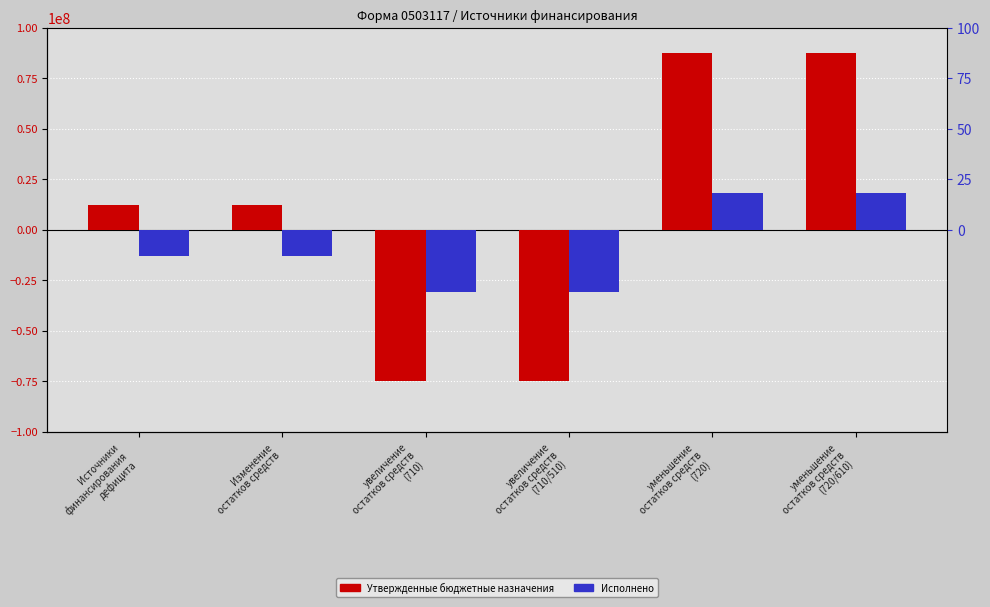

Rank the categories by Утвержденные бюджетные назначения value from highest to lowest.

уменьшение
остатков средств
(720), уменьшение
остатков средств
(720/610), Источники
финансирования
дефицита, Изменение
остатков средств, увеличение
остатков средств
(710), увеличение
остатков средств
(710/510)